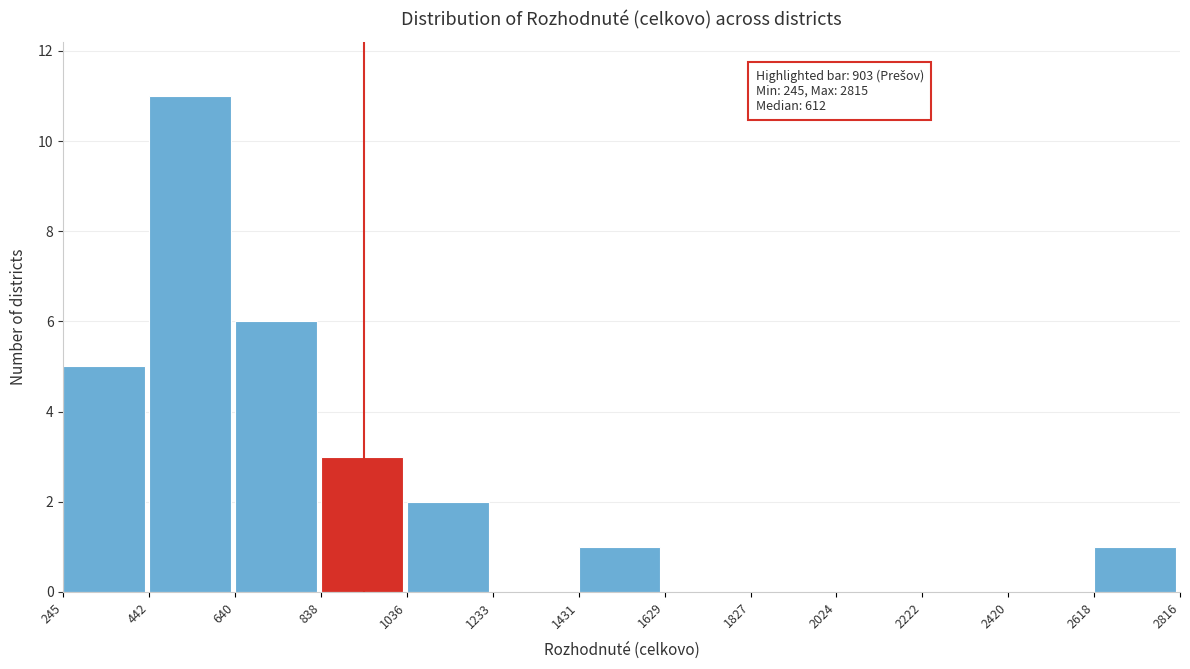

Which range on the x-axis has the tallest bar?

442 to 640